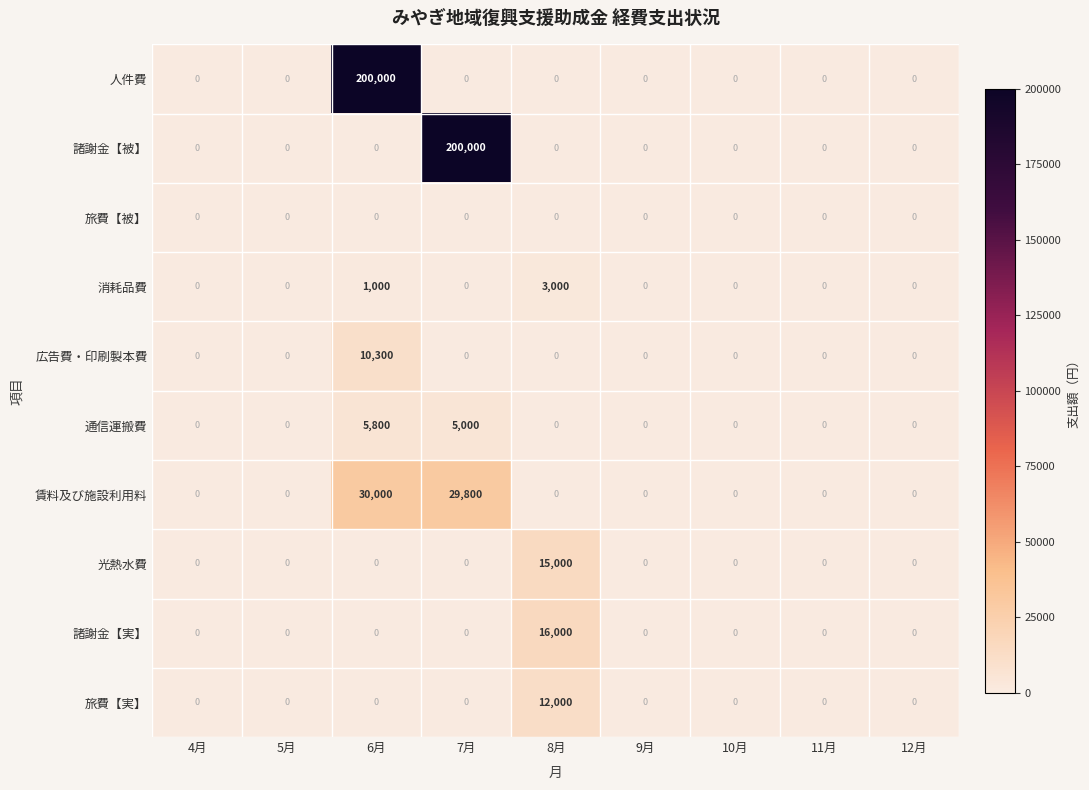

Count the number of categories in the chart.

9